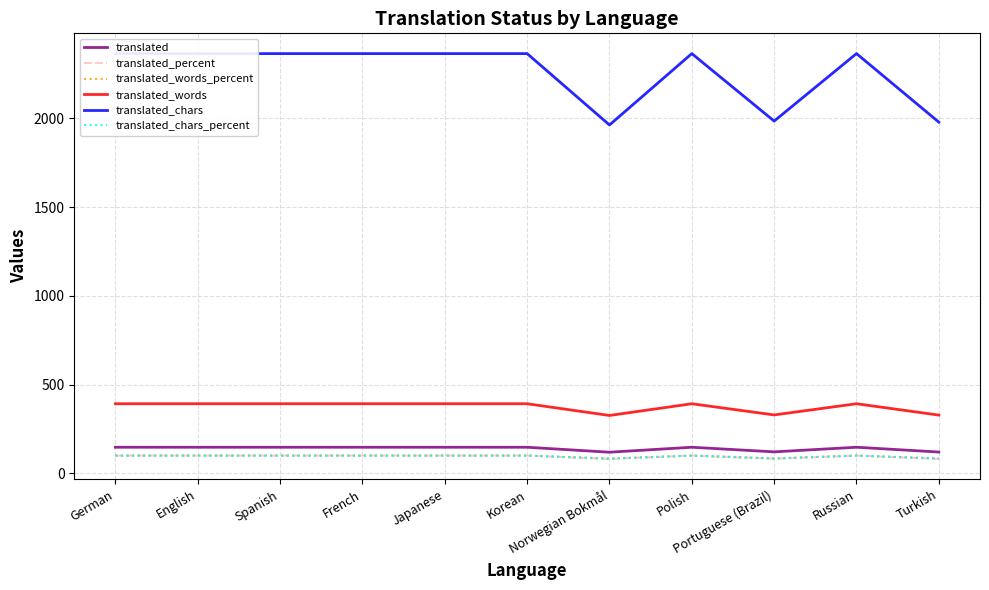

At Polish, list the series in order from smallest to largest.

translated_percent, translated_words_percent, translated_chars_percent, translated, translated_words, translated_chars